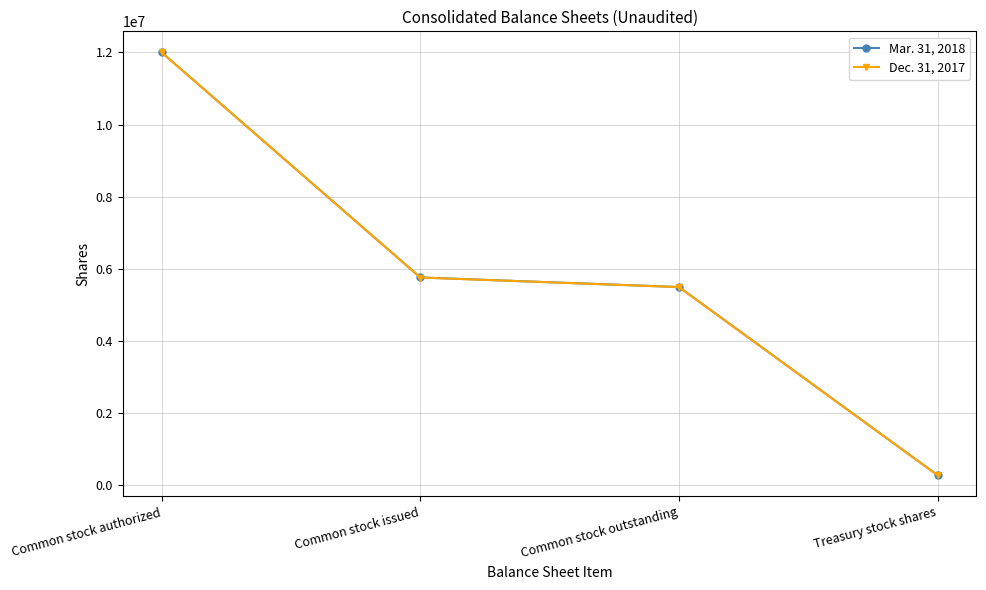

True or false: Dec. 31, 2017 has a value of 5753743 at Common stock issued.

True